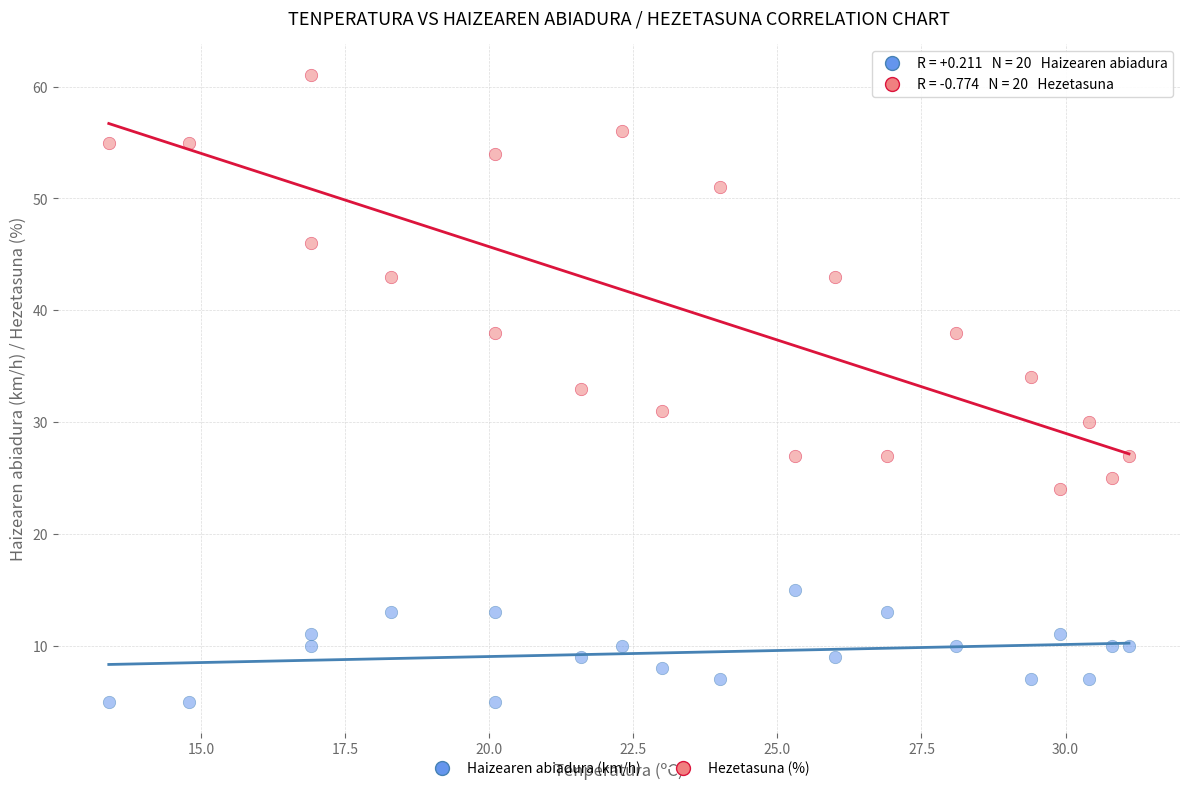

Which series contains the lowest Y value?

Haizearen abiadura (km/h)